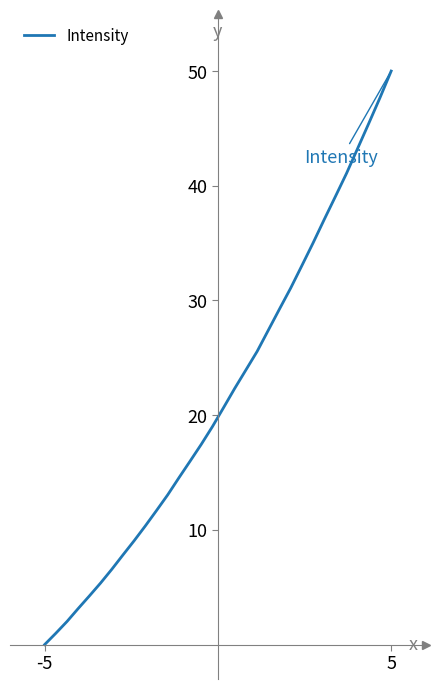

What is the difference between the maximum and minimum values?

50.0